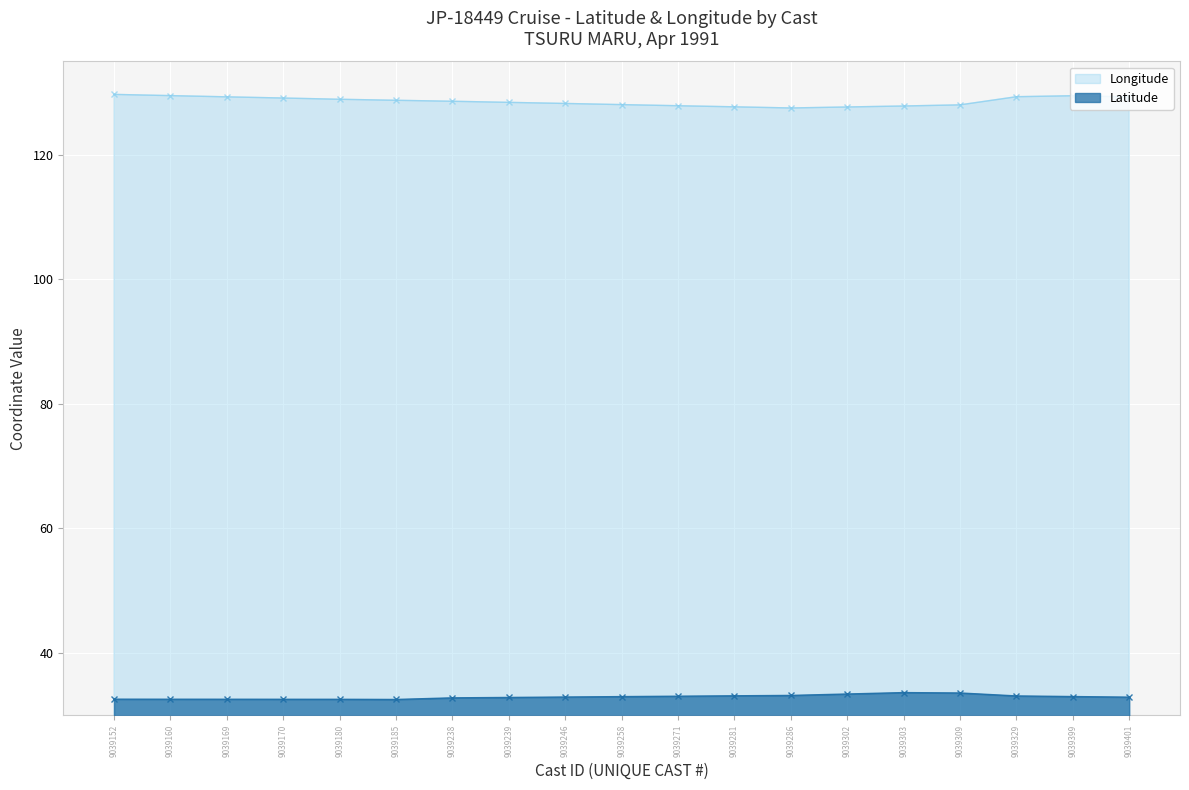

Rank the categories by Longitude value from lowest to highest.

9039286, 9039302, 9039281, 9039303, 9039271, 9039309, 9039258, 9039246, 9039239, 9039238, 9039185, 9039180, 9039170, 9039401, 9039169, 9039329, 9039399, 9039160, 9039152